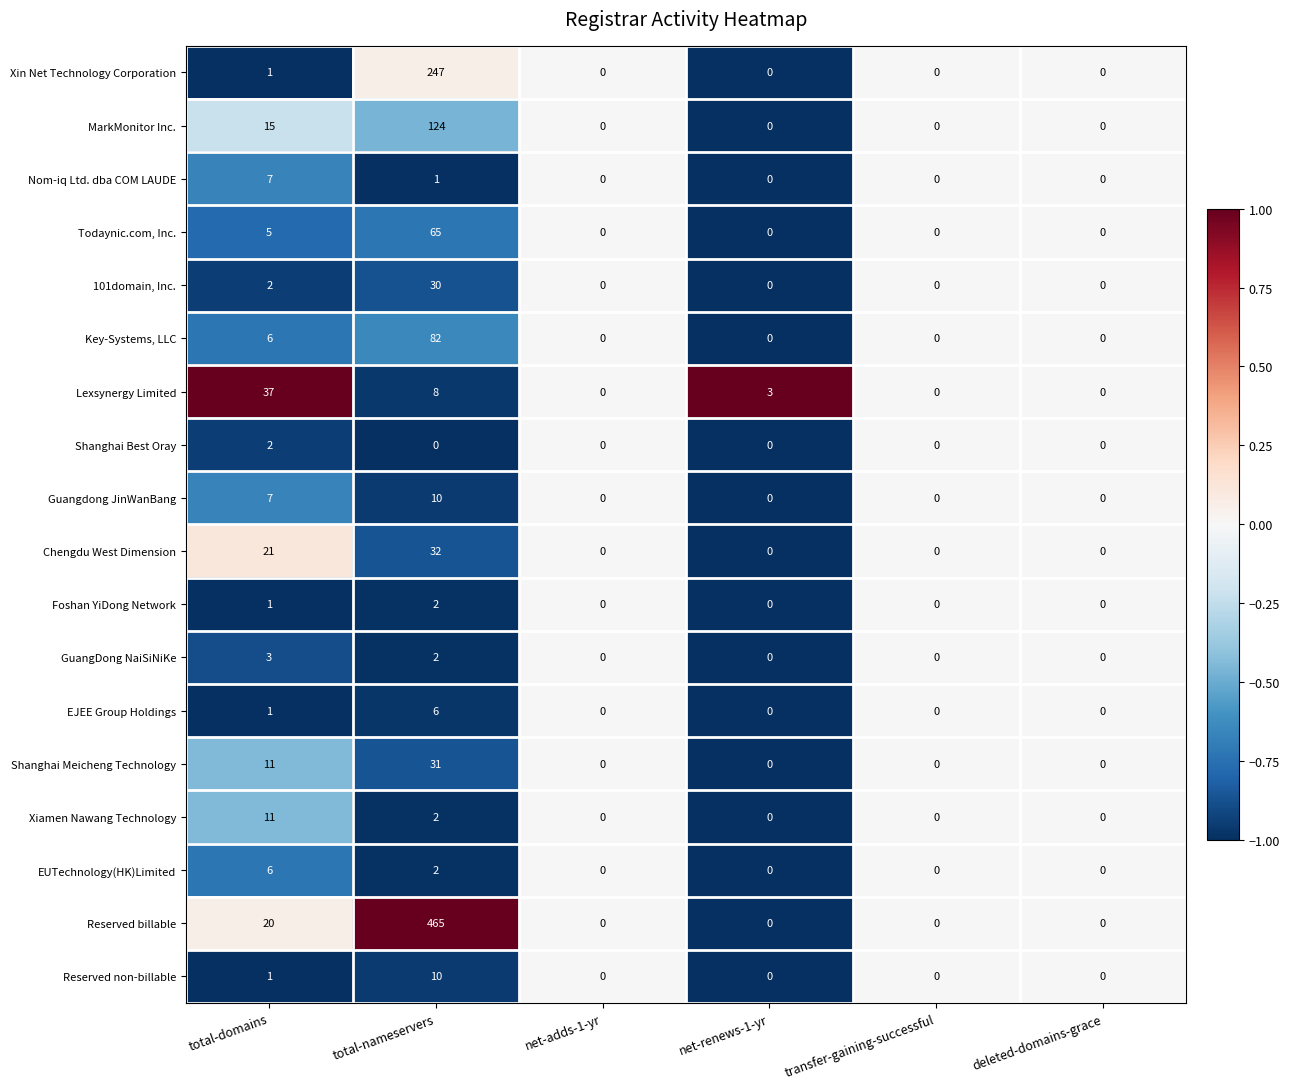

Which category has the highest value across all series?

total-nameservers